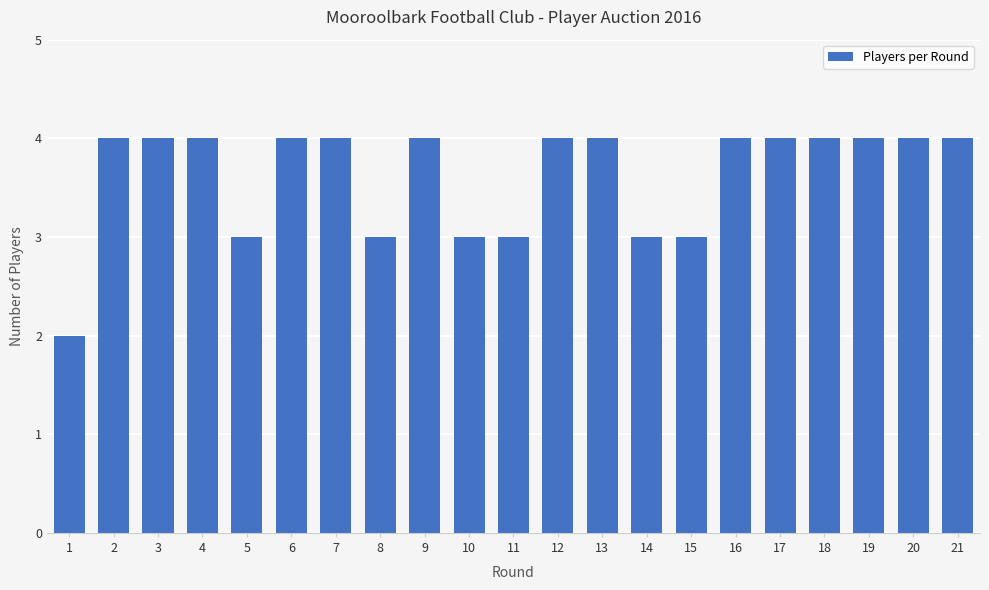

Reading left to right, list all the values displayed in this chart.

1=2	2=4	3=4	4=4	5=3	6=4	7=4	8=3	9=4	10=3	11=3	12=4	13=4	14=3	15=3	16=4	17=4	18=4	19=4	20=4	21=4